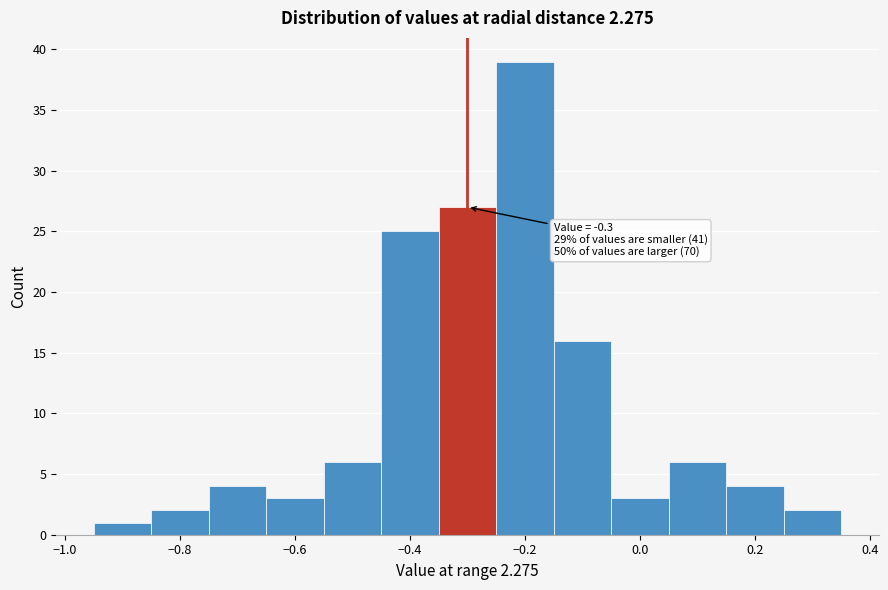

Which range on the x-axis has the tallest bar?

-0.25 to -0.15